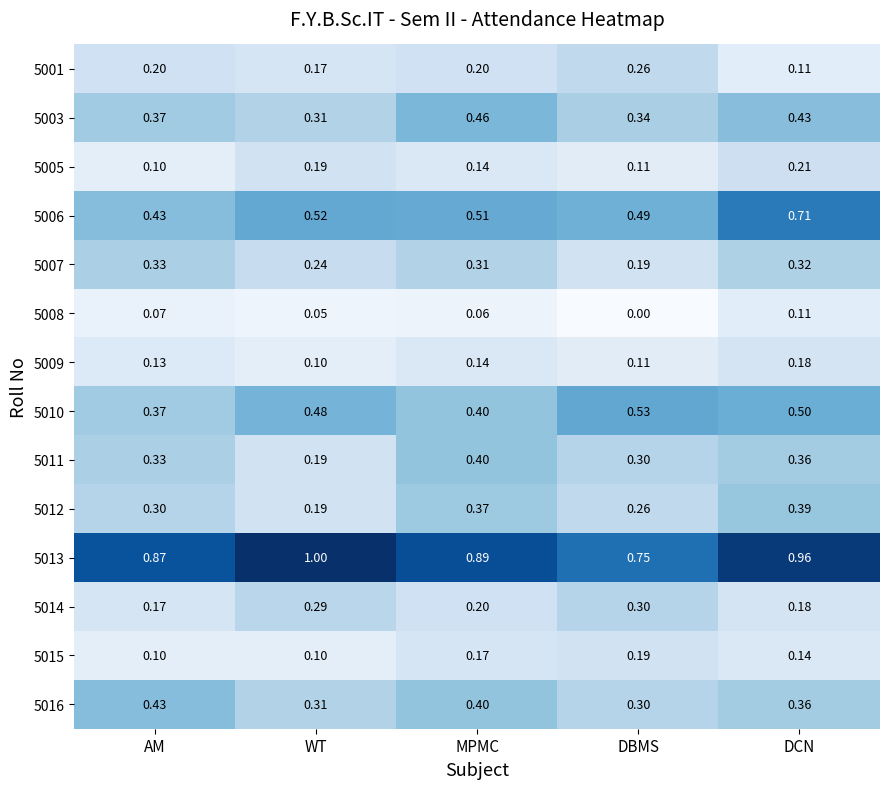

Is the value of 5016 at DBMS greater than the value of 5010 at DBMS?

No